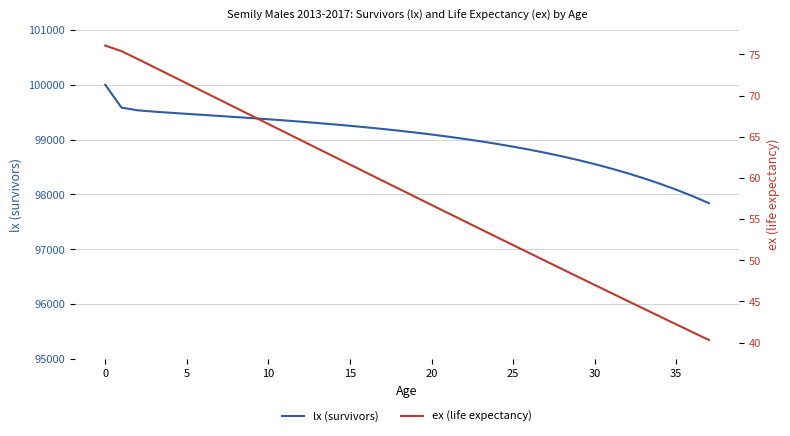

Which category has the lowest value in the ex (life expectancy) series?

37